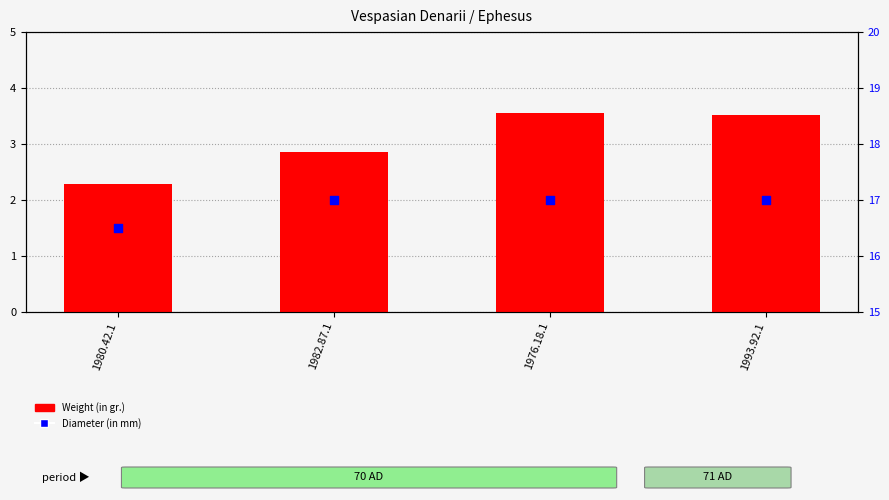

Which series contains the lowest Y value?

Weight (in gr.)